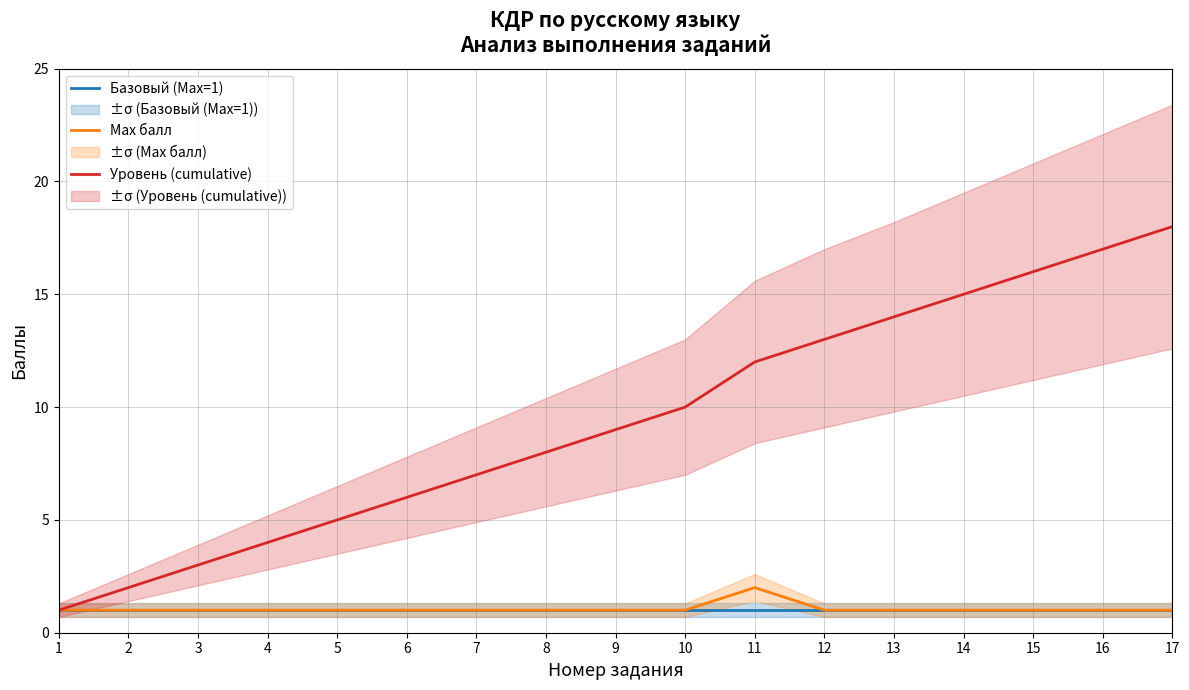

The value of Max балл at 17 is 2. True or false?

False